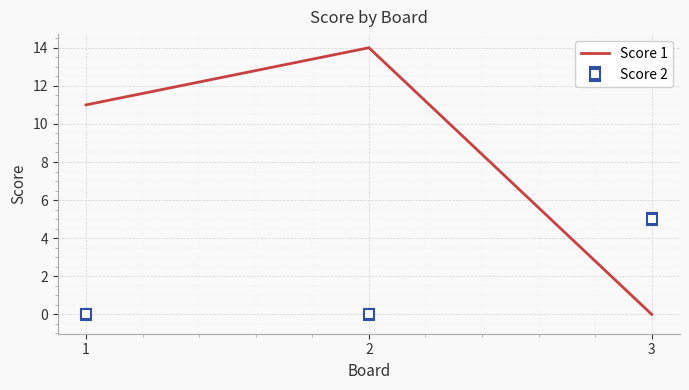

Reading right to left, extract all data points from this chart.

Score 1: 3=0	2=14	1=11
Score 2: 3=5	2=0	1=0